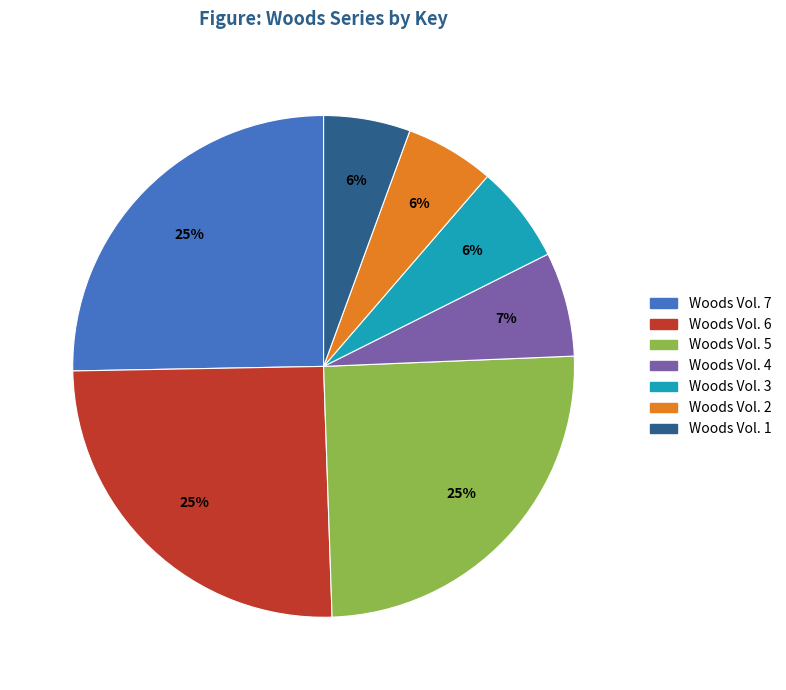

True or false: Woods Vol. 6 accounts for 25% of the total.

True